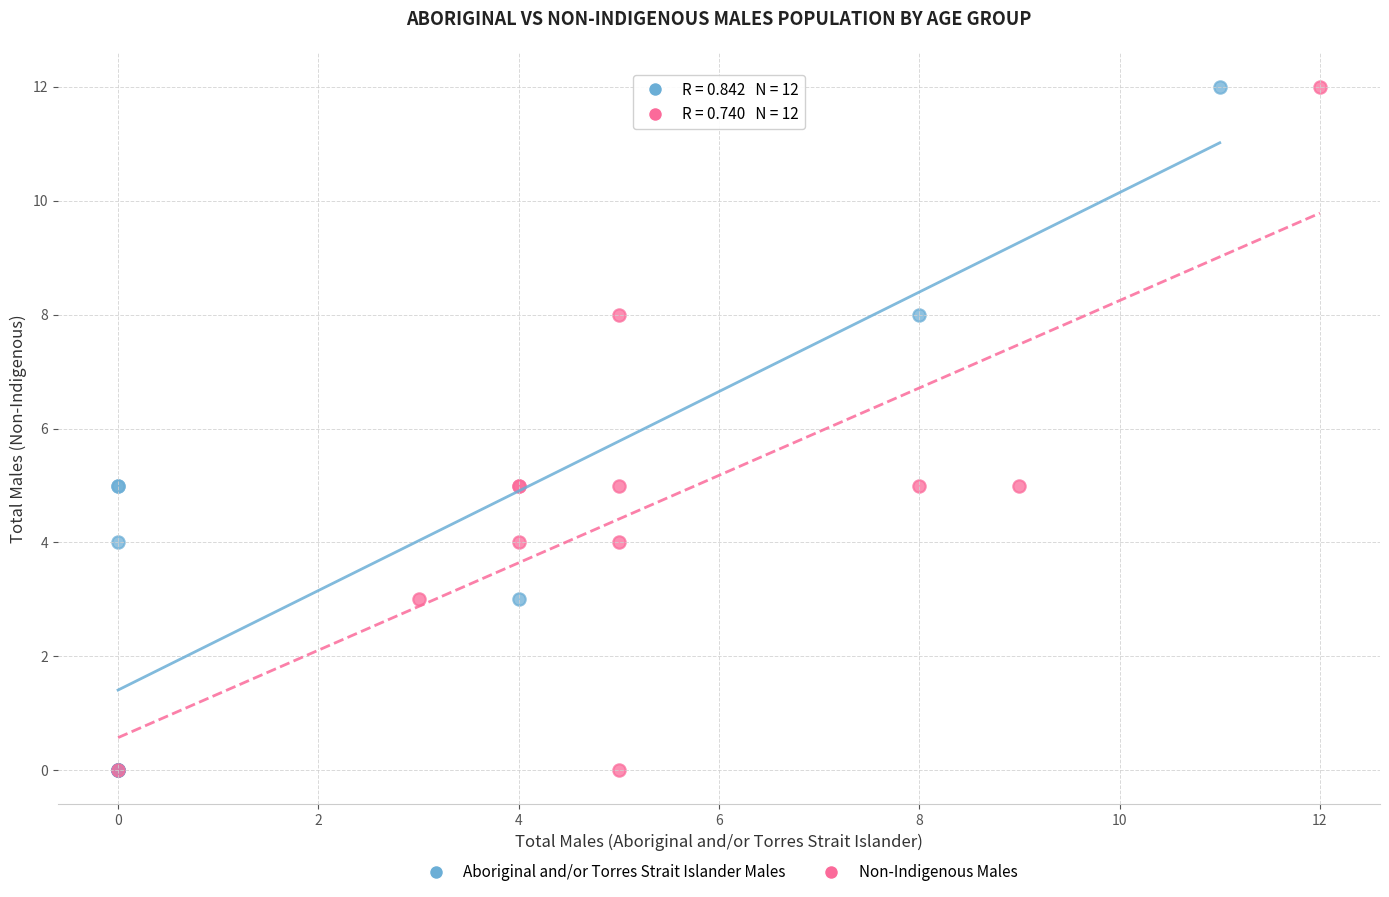

What are all the series names shown in the legend?

Aboriginal and/or Torres Strait Islander Males, Non-Indigenous Males